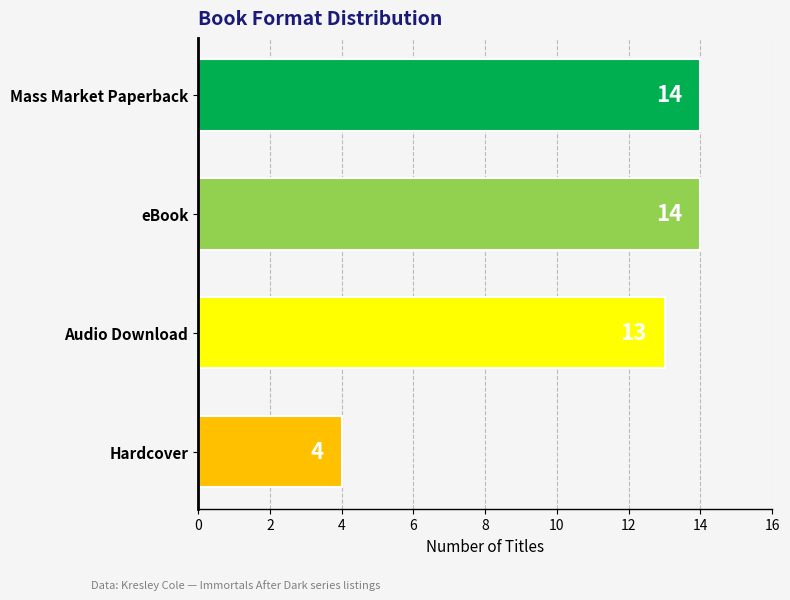

Are the bars horizontal?

Yes